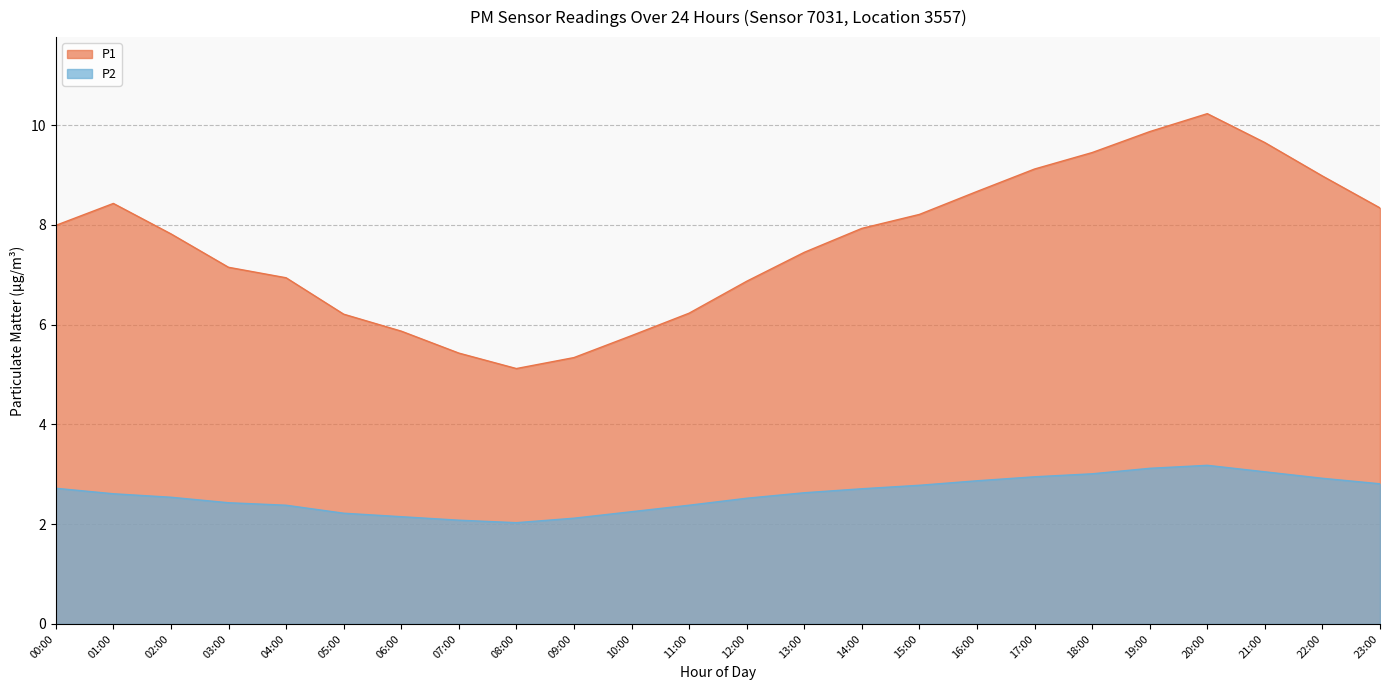

True or false: P1 has a value of 13.1 at 21:00.

False